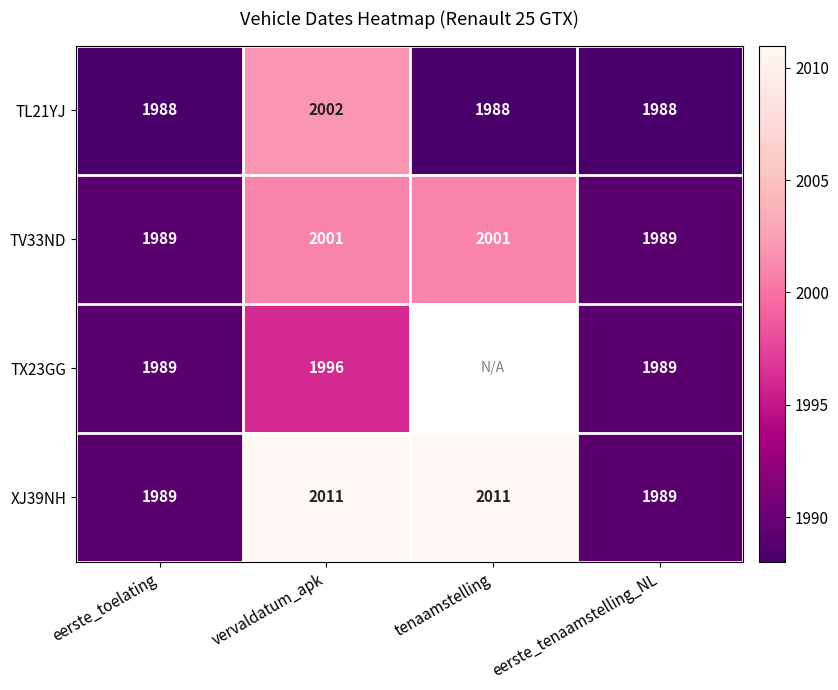

How many distinct data groups are displayed?

4